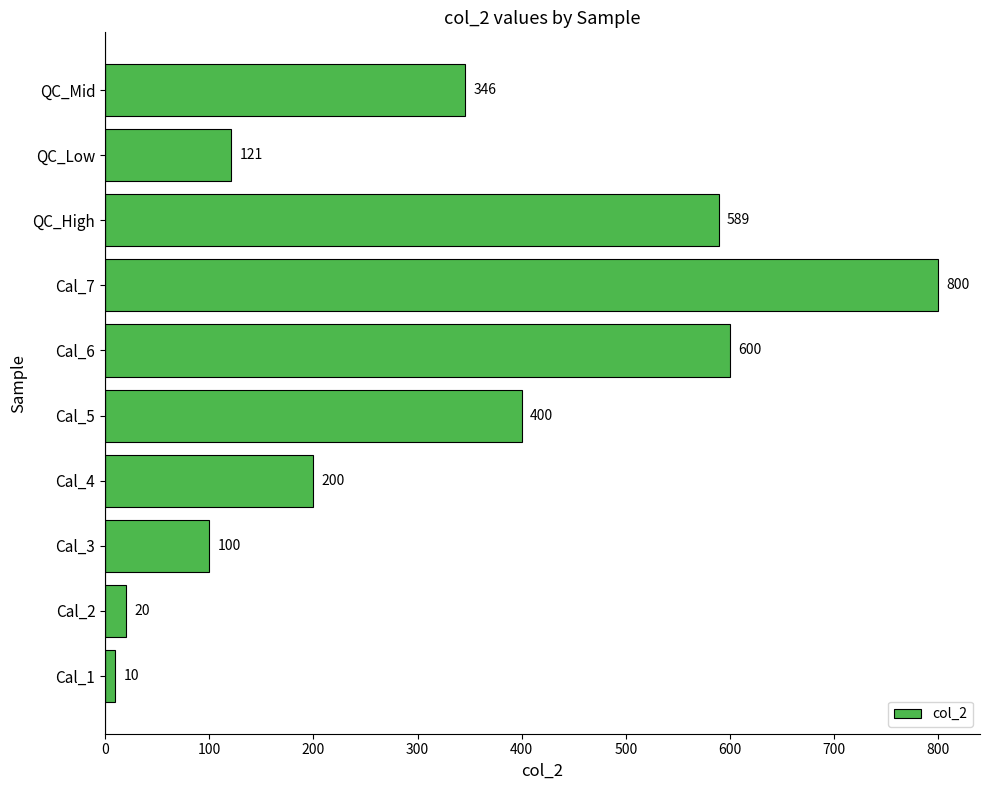

Are the bars grouped side by side (vs. stacked)?

No